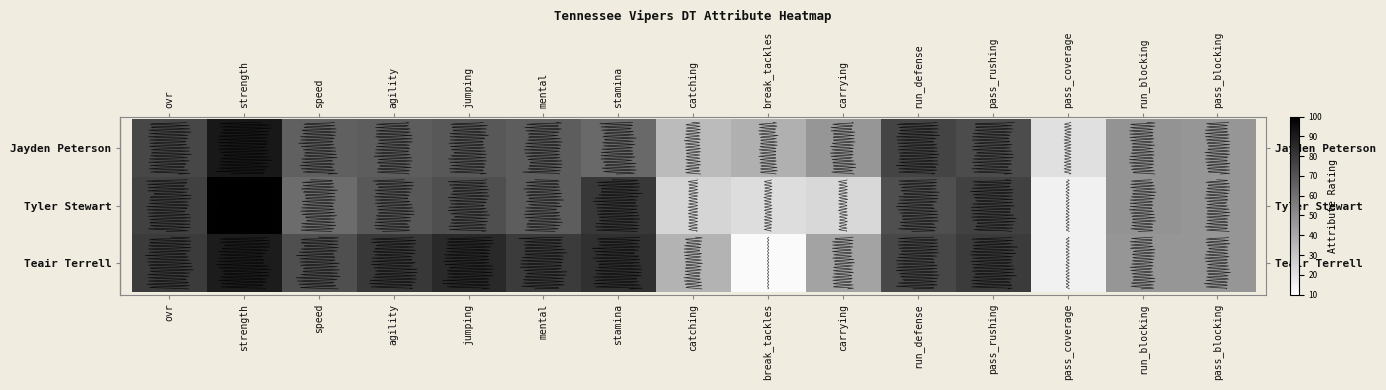

Which has a higher value, catching or carrying?

carrying